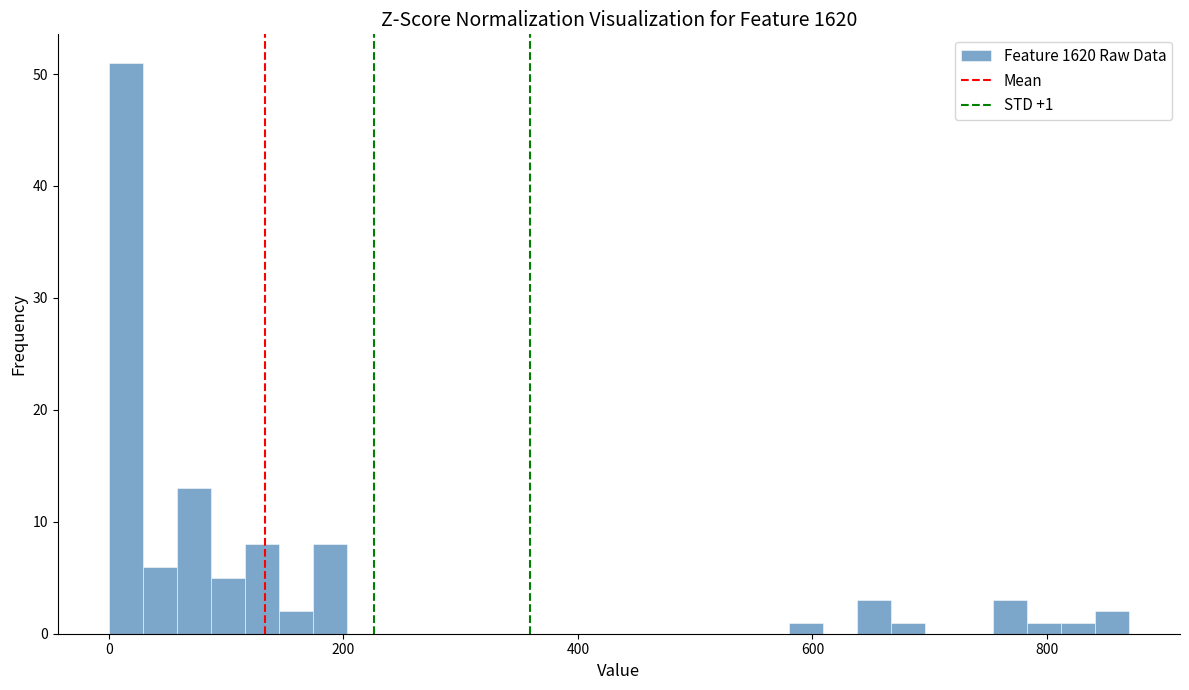

Read against the x-axis, roughly where is the centre of the tallest bar?

20